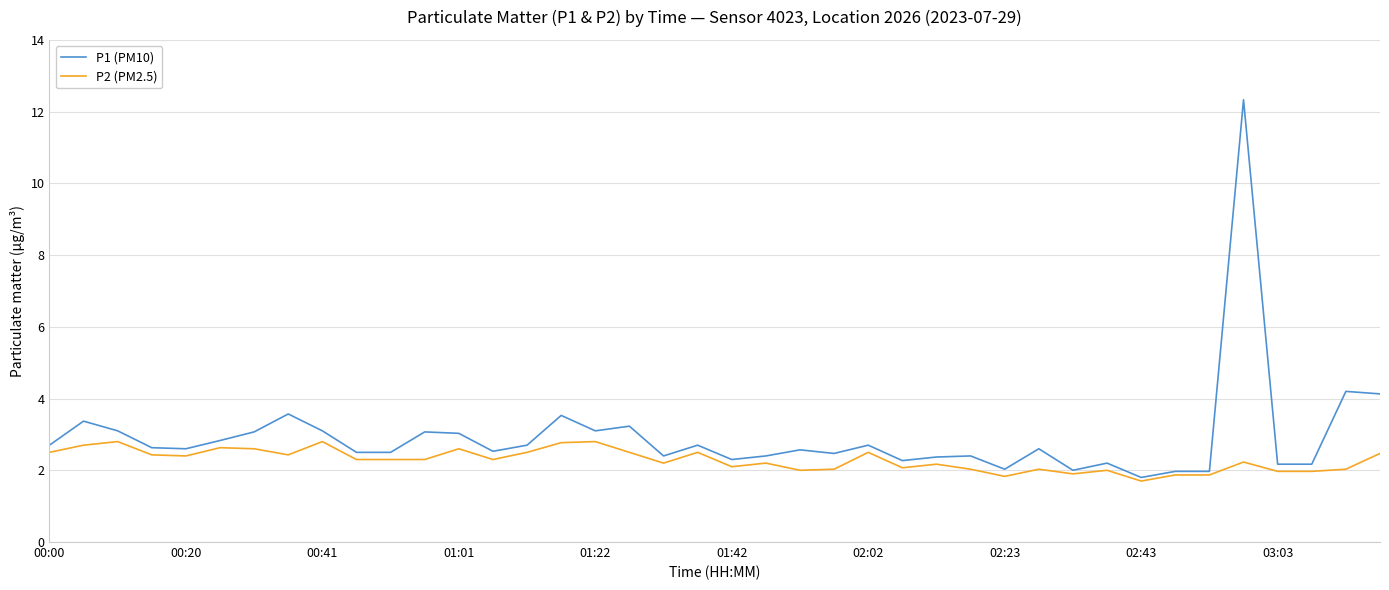

What is the smallest value displayed?

1.7